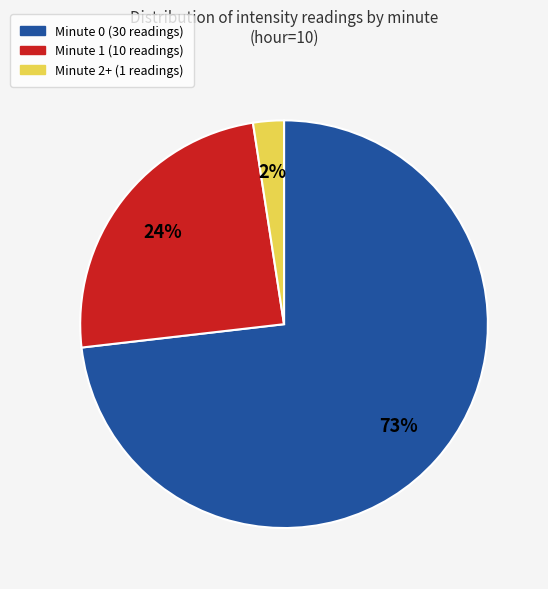

Does any single category account for the majority?

Yes